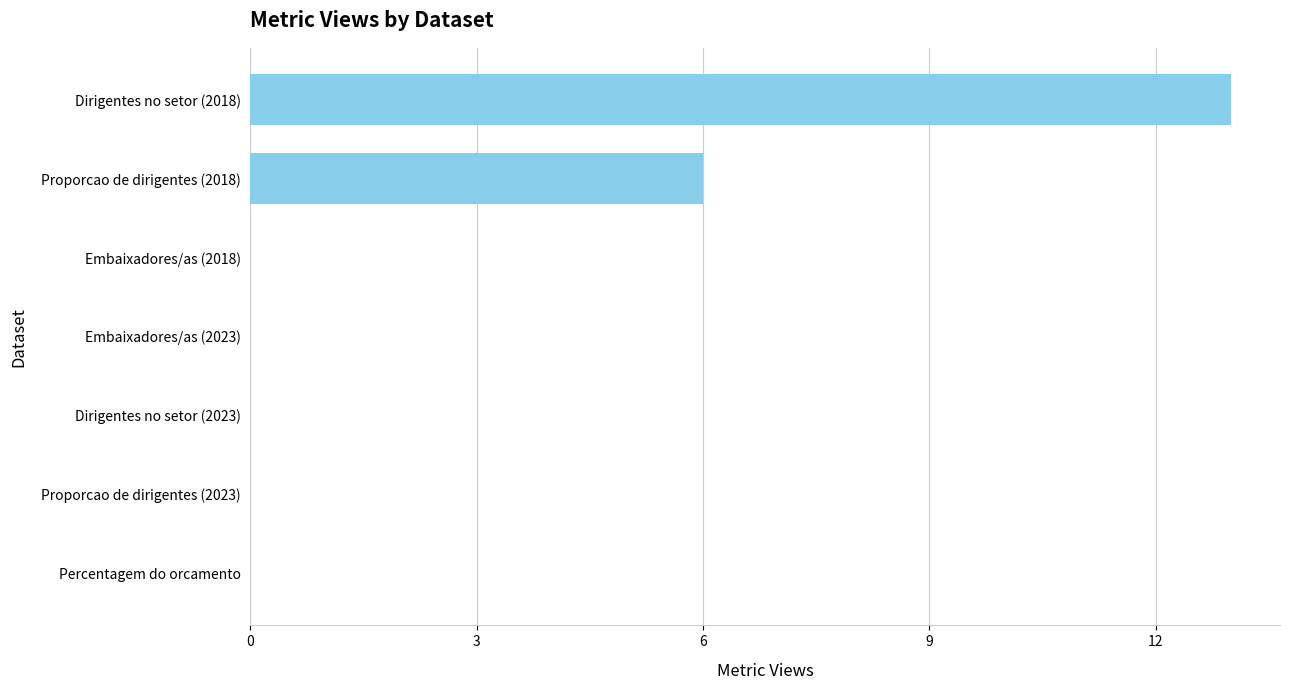

Reading bottom to top, list all the values displayed in this chart.

Percentagem do orcamento=0	Proporcao de dirigentes (2023)=0	Dirigentes no setor (2023)=0	Embaixadores/as (2023)=0	Embaixadores/as (2018)=0	Proporcao de dirigentes (2018)=6	Dirigentes no setor (2018)=13